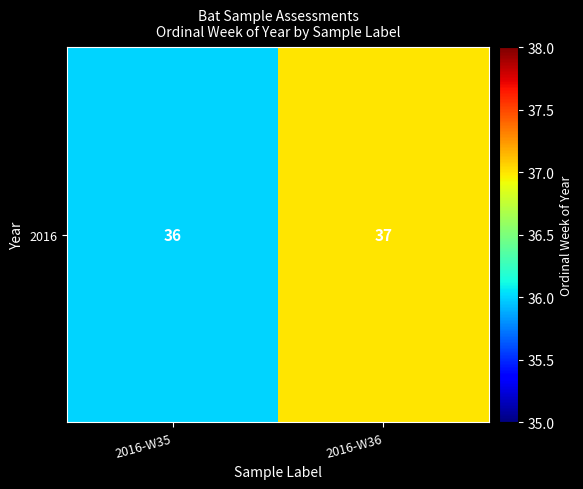

What is the sum of all values?

73